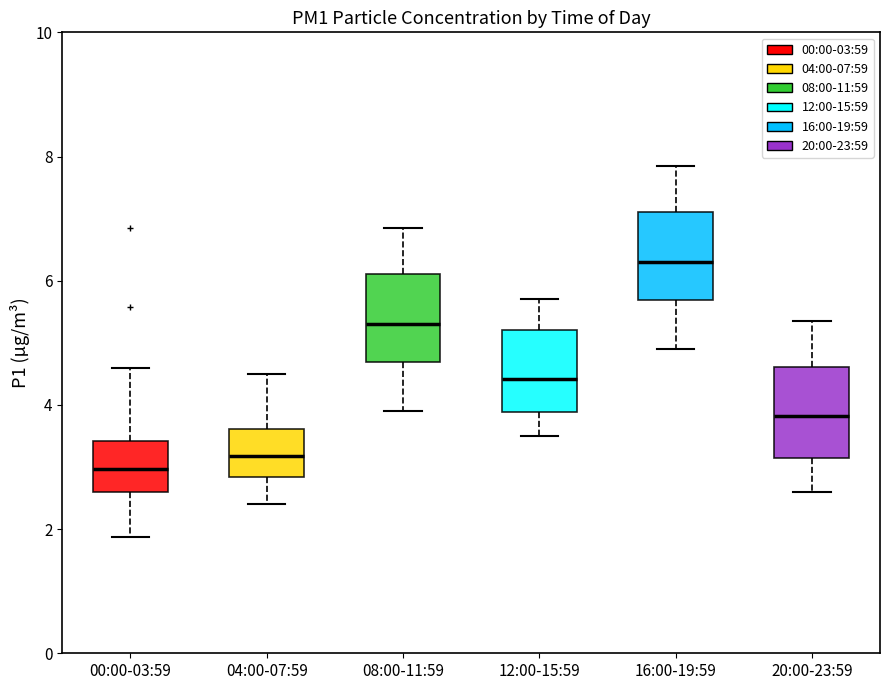

Reading left to right, transcribe this box plot: for each box, give where its median line is, the range the box spans, and where its two whiskers end, as read against the y-axis. The values are not printed on the chart, so give them approximately, as read against the axis.

00:00-03:59: median 3.0, box 2.6 to 3.4, whiskers 1.8 to 4.6
04:00-07:59: median 3.2, box 2.8 to 3.6, whiskers 2.4 to 4.6
08:00-11:59: median 5.4, box 4.6 to 6.2, whiskers 4.0 to 6.8
12:00-15:59: median 4.4, box 3.8 to 5.2, whiskers 3.6 to 5.8
16:00-19:59: median 6.4, box 5.6 to 7.2, whiskers 5.0 to 7.8
20:00-23:59: median 3.8, box 3.2 to 4.6, whiskers 2.6 to 5.4